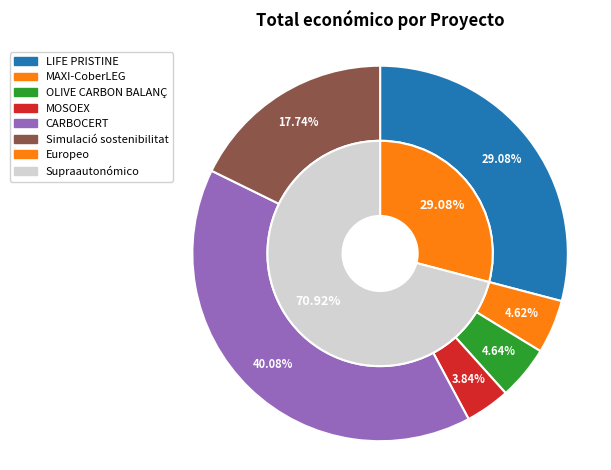

Approximately how many times larger is the value at LIFE PRISTINE compared to MOSOEX?

7.6